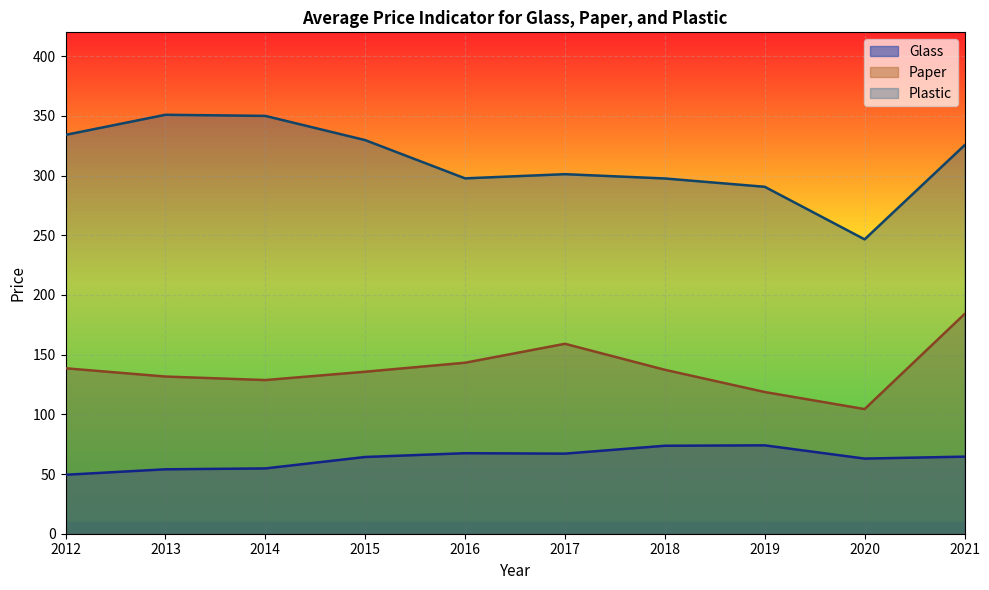

At which category does the chart reach its minimum across all series?

2012